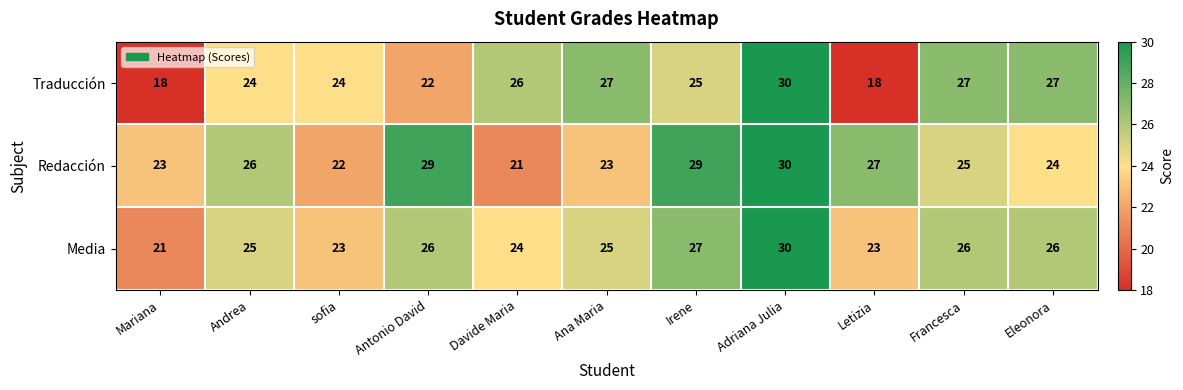

What is the sum of the Redacción values at Antonio David and sofia?

51